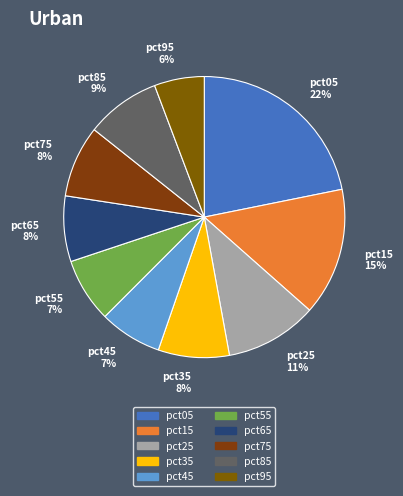

What percentage is the pct75 slice, to the nearest percent?

8%